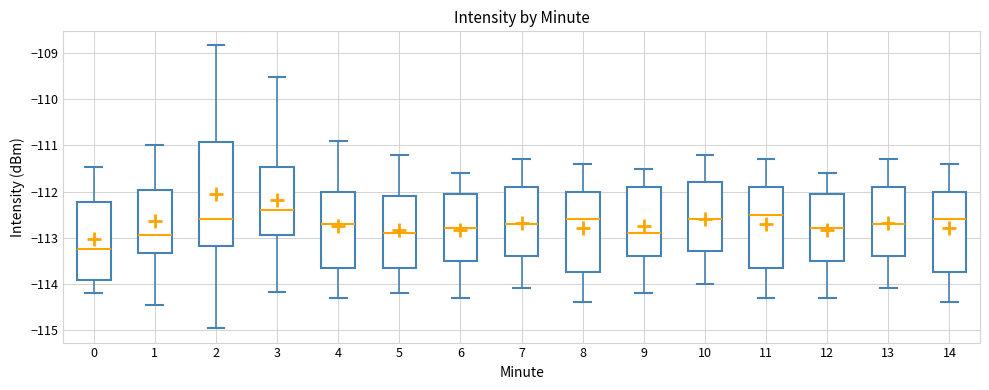

Reading left to right, read every box against the y-axis: the position of its median line, the range the box covers, and the ends of its whiskers. The values are not printed on the chart, so give them approximately, as read against the axis.

0: median -113.2, box -113.9 to -112.2, whiskers -114.2 to -111.5
1: median -112.9, box -113.3 to -112.0, whiskers -114.5 to -111.0
2: median -112.6, box -113.2 to -110.9, whiskers -115.0 to -108.8
3: median -112.4, box -112.9 to -111.5, whiskers -114.2 to -109.5
4: median -112.7, box -113.6 to -112.0, whiskers -114.3 to -110.9
5: median -112.9, box -113.6 to -112.1, whiskers -114.2 to -111.2
6: median -112.8, box -113.5 to -112.0, whiskers -114.3 to -111.6
7: median -112.7, box -113.4 to -111.9, whiskers -114.1 to -111.3
8: median -112.6, box -113.7 to -112.0, whiskers -114.4 to -111.4
9: median -112.9, box -113.4 to -111.9, whiskers -114.2 to -111.5
10: median -112.6, box -113.3 to -111.8, whiskers -114.0 to -111.2
11: median -112.5, box -113.6 to -111.9, whiskers -114.3 to -111.3
12: median -112.8, box -113.5 to -112.0, whiskers -114.3 to -111.6
13: median -112.7, box -113.4 to -111.9, whiskers -114.1 to -111.3
14: median -112.6, box -113.7 to -112.0, whiskers -114.4 to -111.4